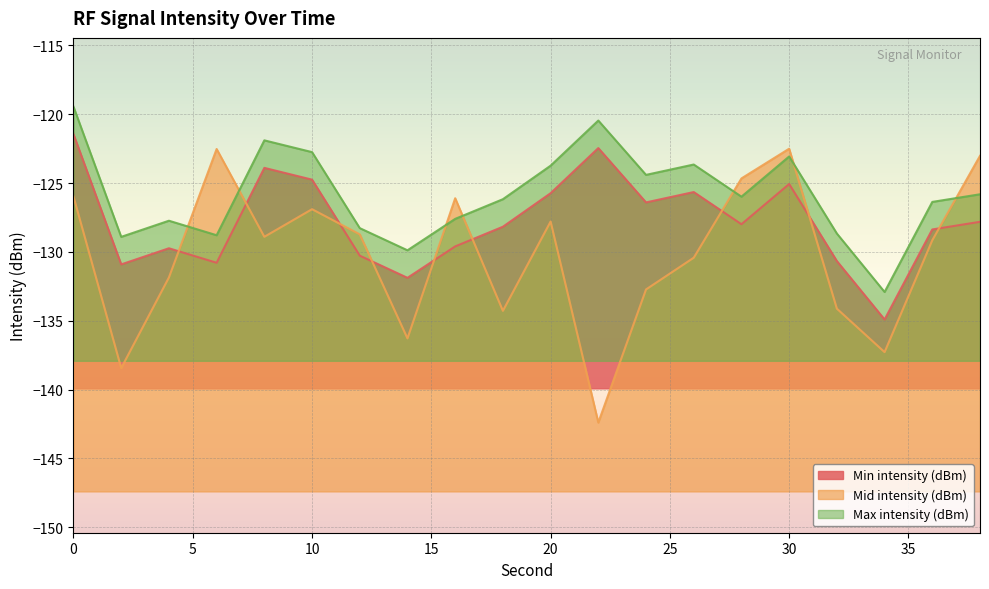

How many interior local valleys does the Min intensity (dBm) series have?

6